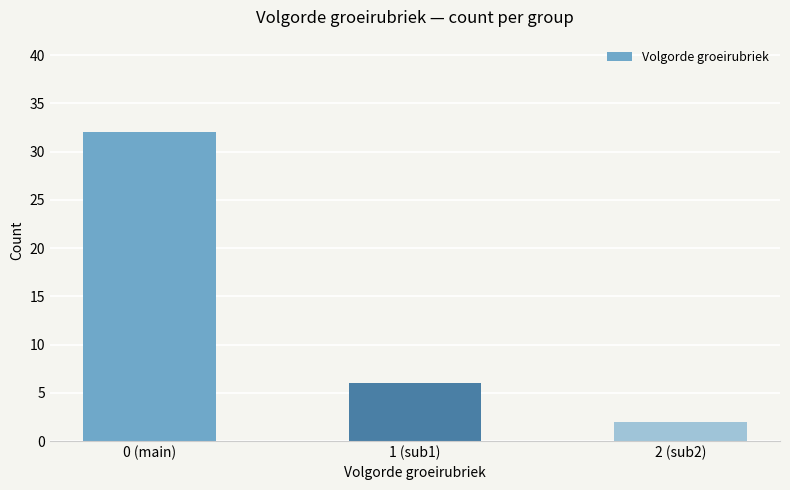

Reading left to right, transcribe all the data shown in this chart.

32	6	2